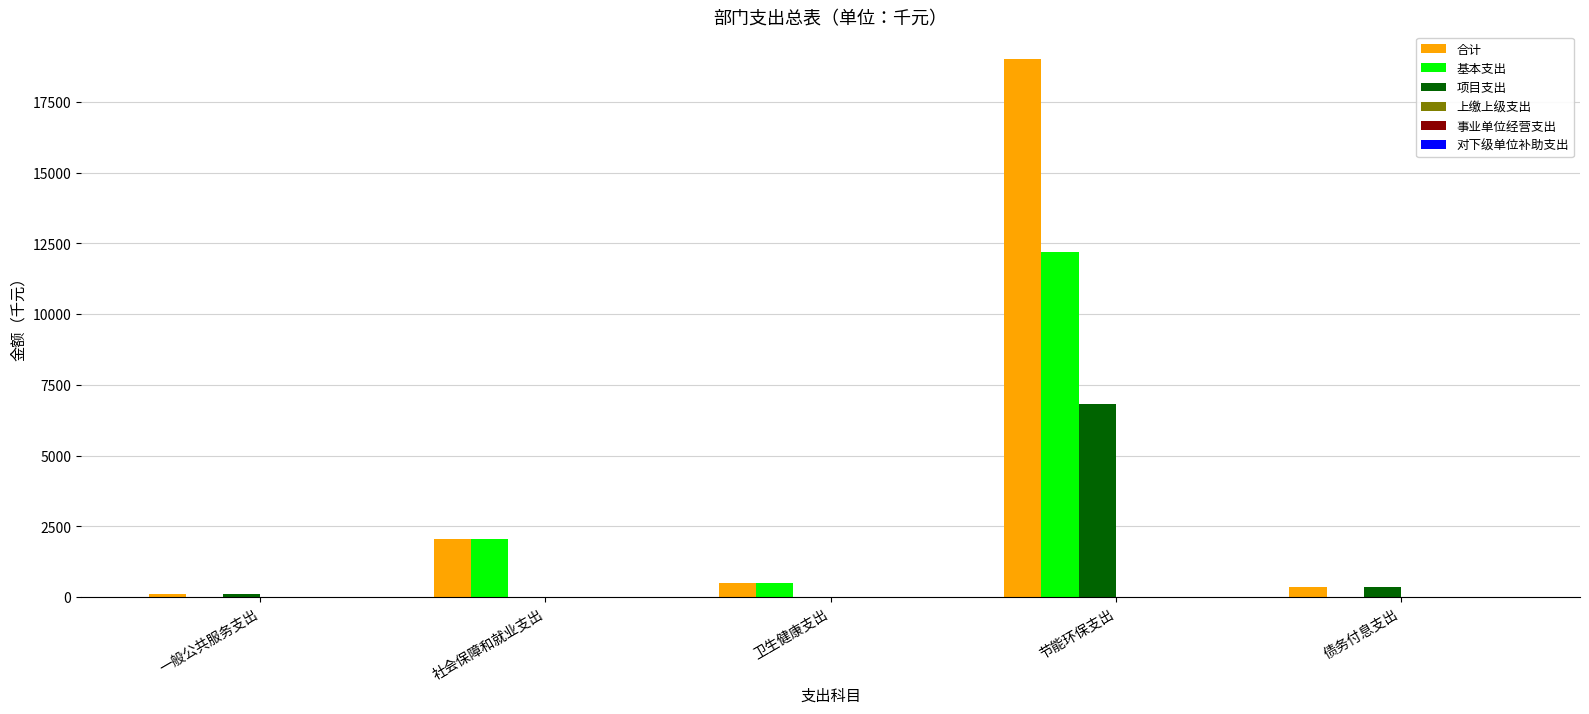

Which series has the largest range (max minus min)?

合计